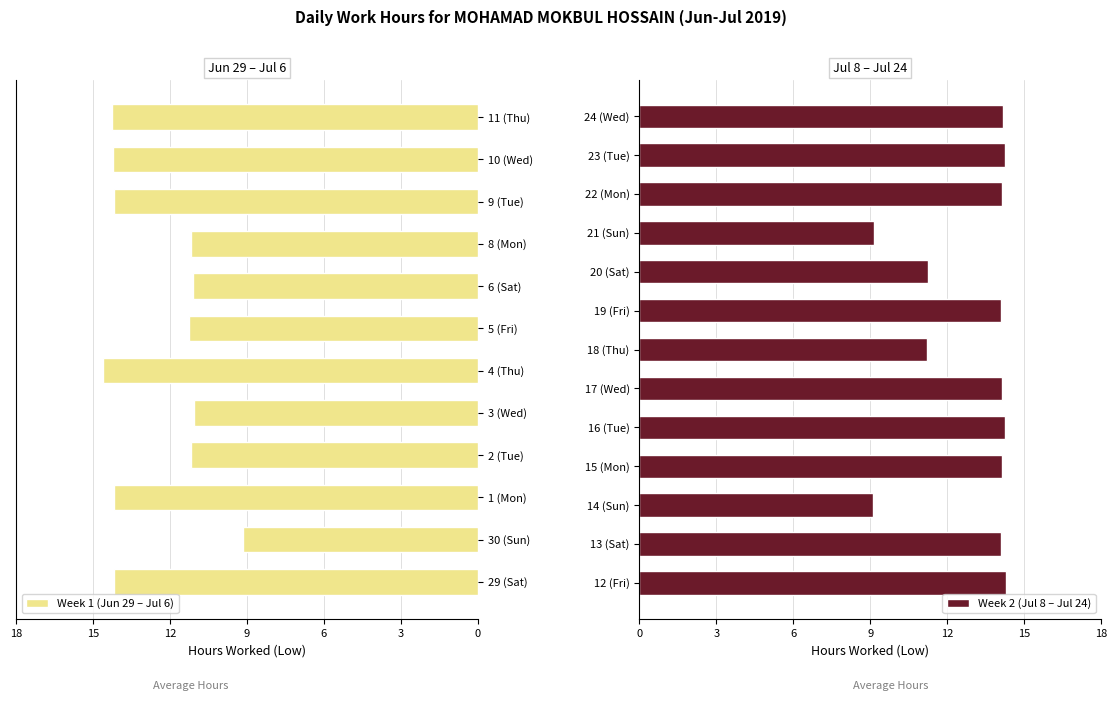

What is the value of the Group A (Days 29-6) bar at the 10th from the left?

14.2